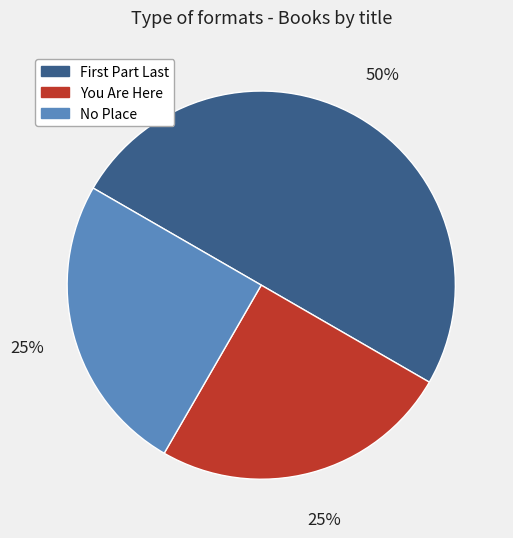

The No Place slice represents 32% of the pie. True or false?

False